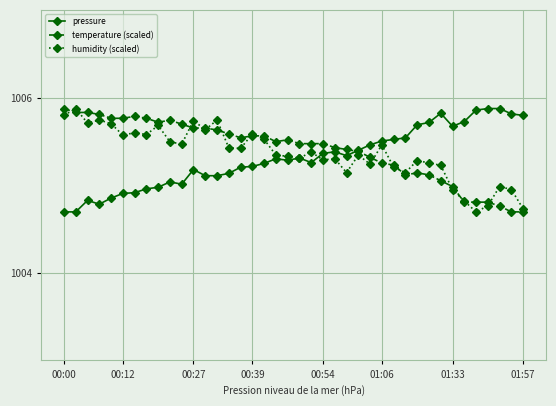

At how many categories does at least one series exceed 1004?

40